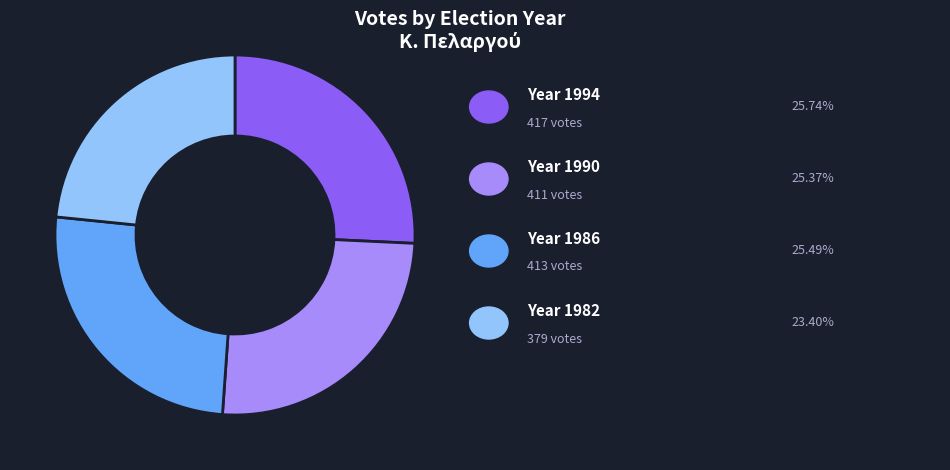

Is there a majority slice in this chart?

No